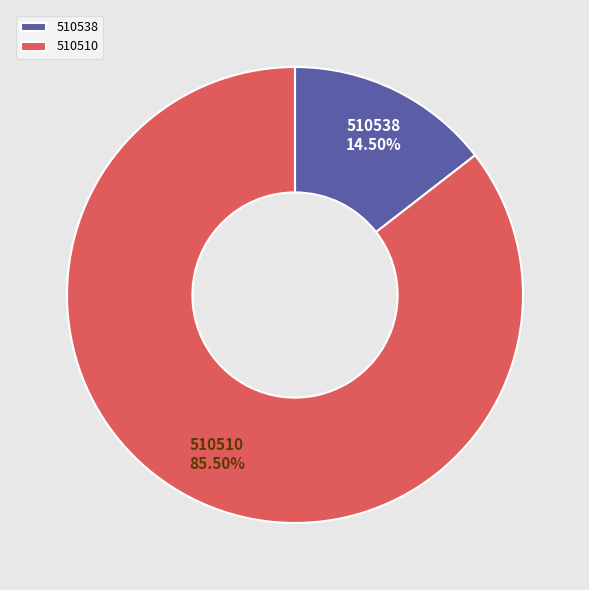

How many slices are in this pie chart?

2